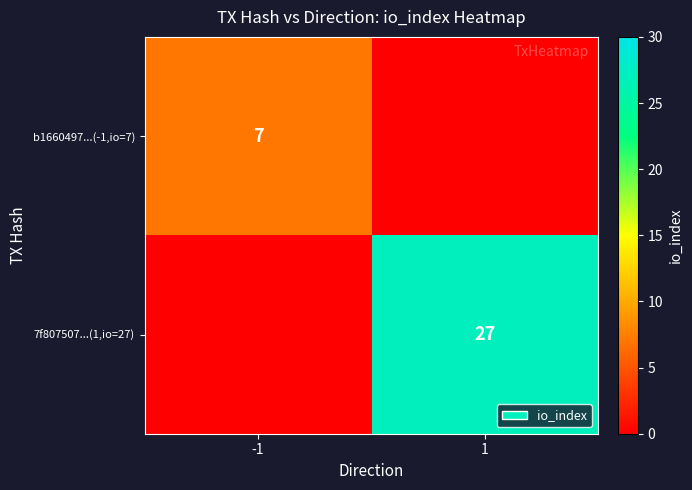

The value of b1660497...(-1,io=7) at -1 is 10.9. True or false?

False